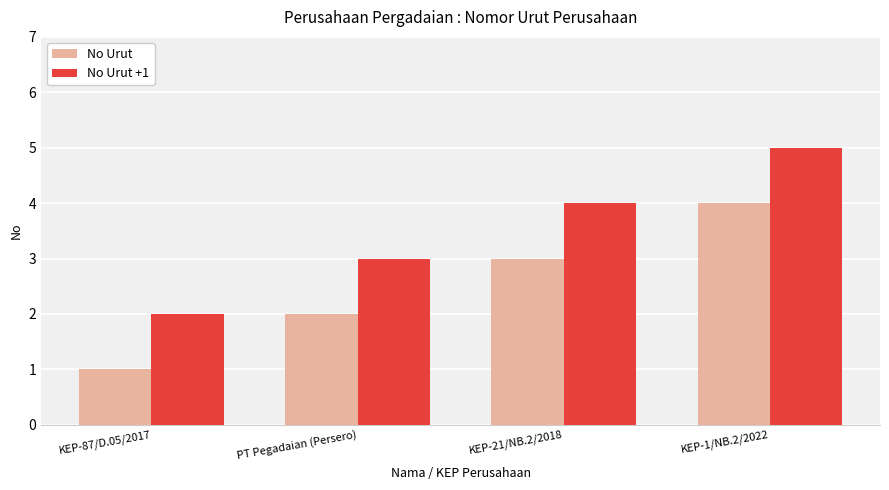

Is it true that No Urut +1 equals 3 at PT Pegadaian (Persero)?

True